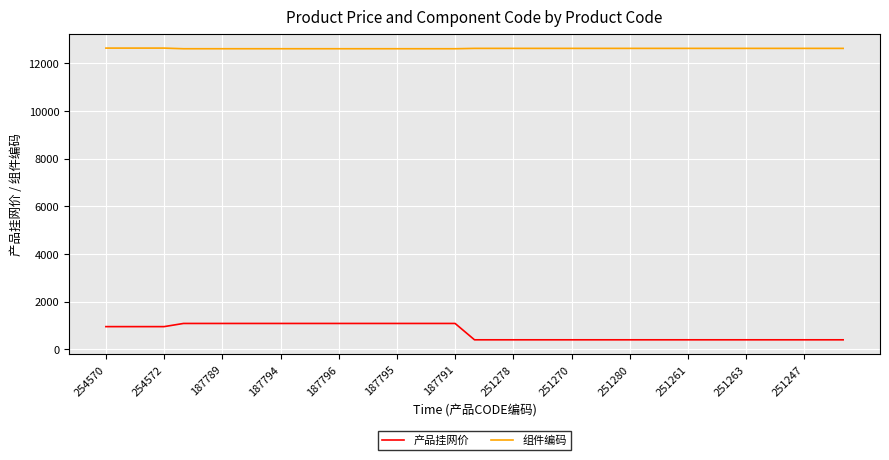

Which series has the largest total across all categories?

组件编码